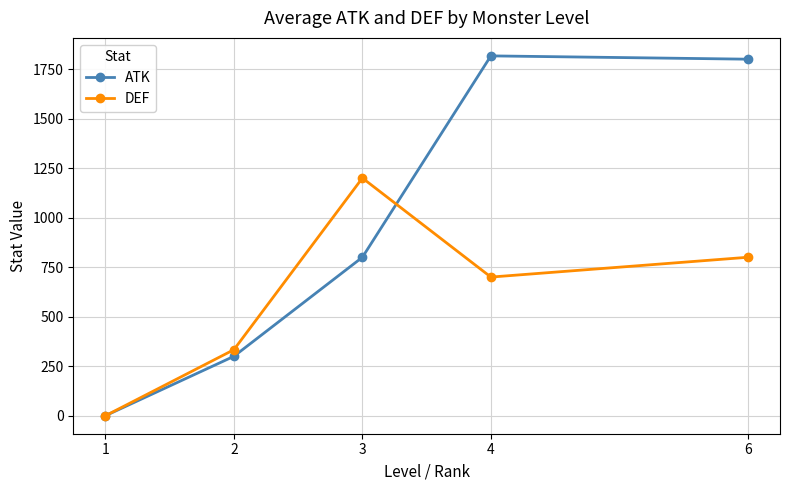

What is the spread (max minus min) of values at 4?

1116.7